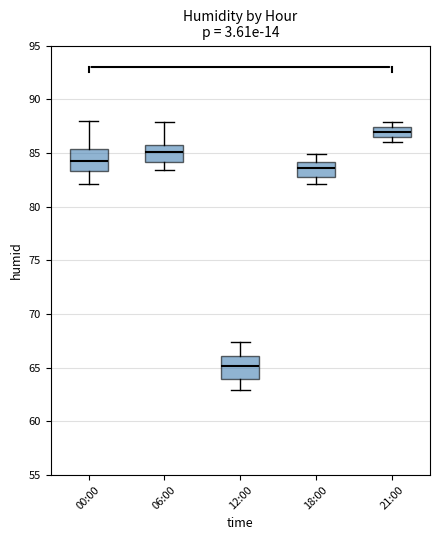

Which box's median line is the lowest?

12:00